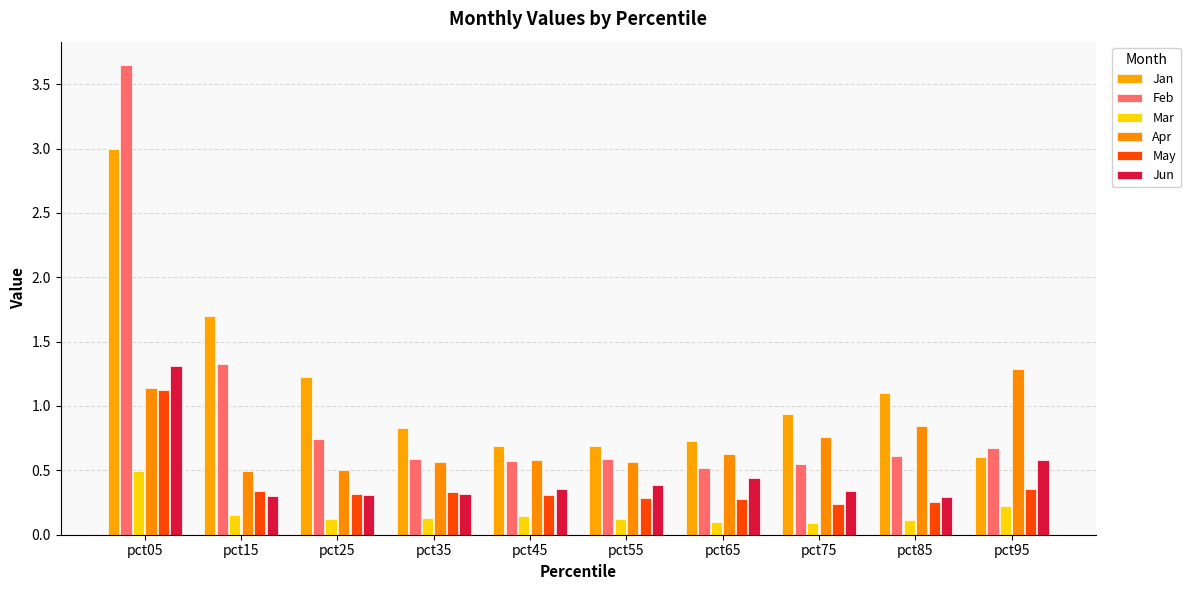

Is it true that Jan equals 0.8 at pct35?

True